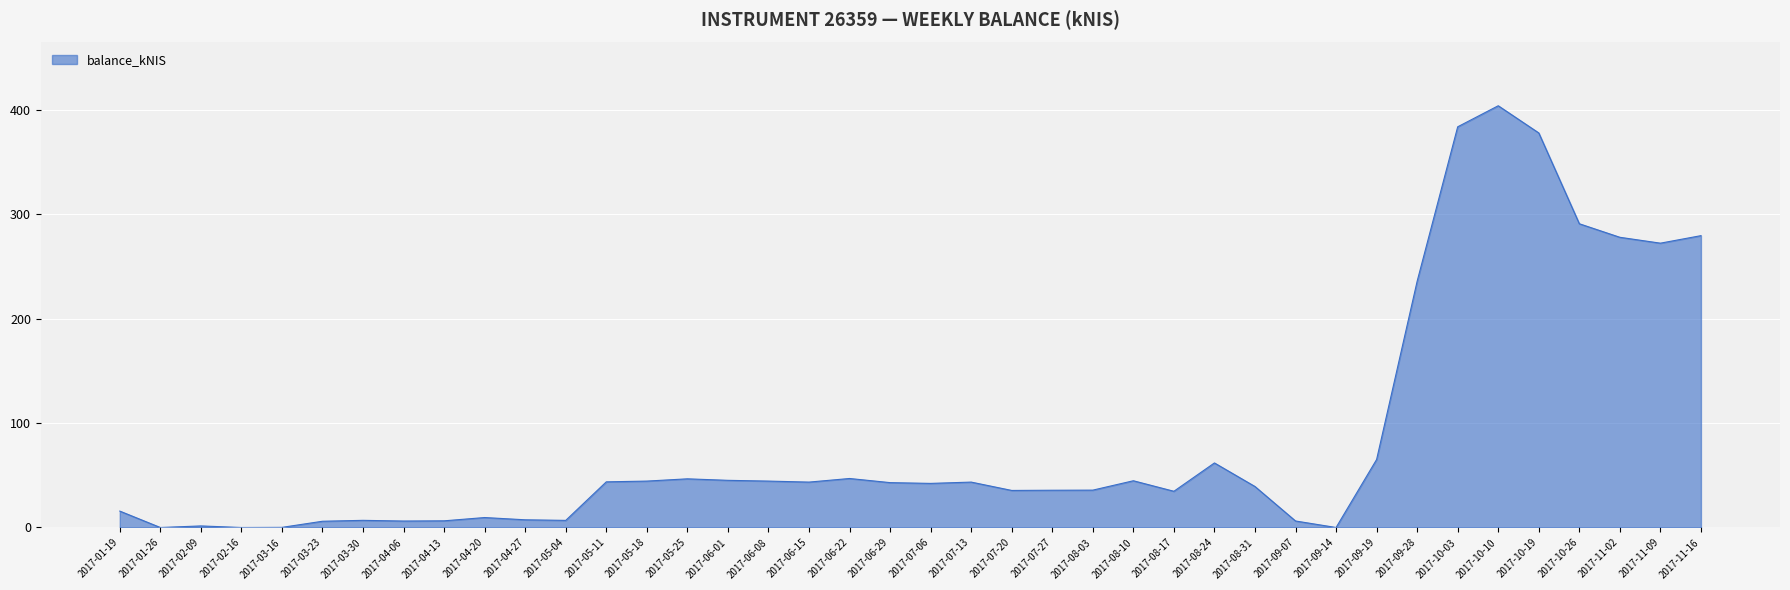

Does the chart have visible grid lines?

Yes